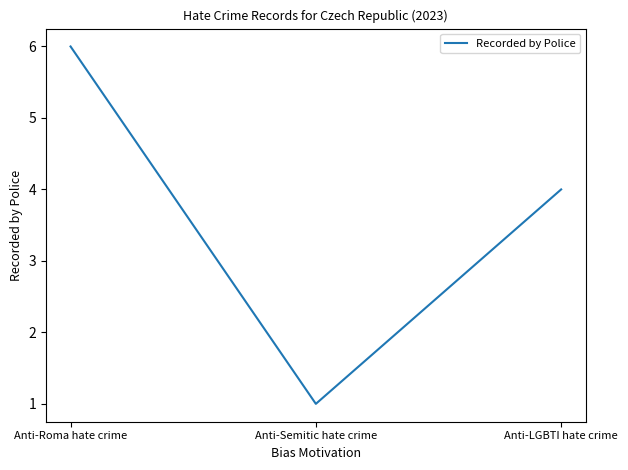

List the labels in order of value, smallest first.

Anti-Semitic hate crime, Anti-LGBTI hate crime, Anti-Roma hate crime